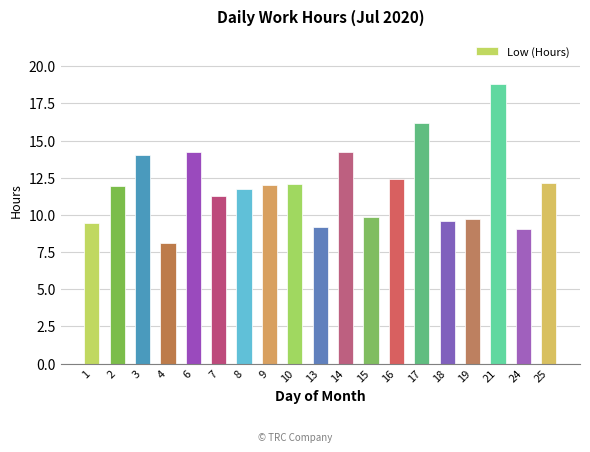

Where does the data first go above 11?

2